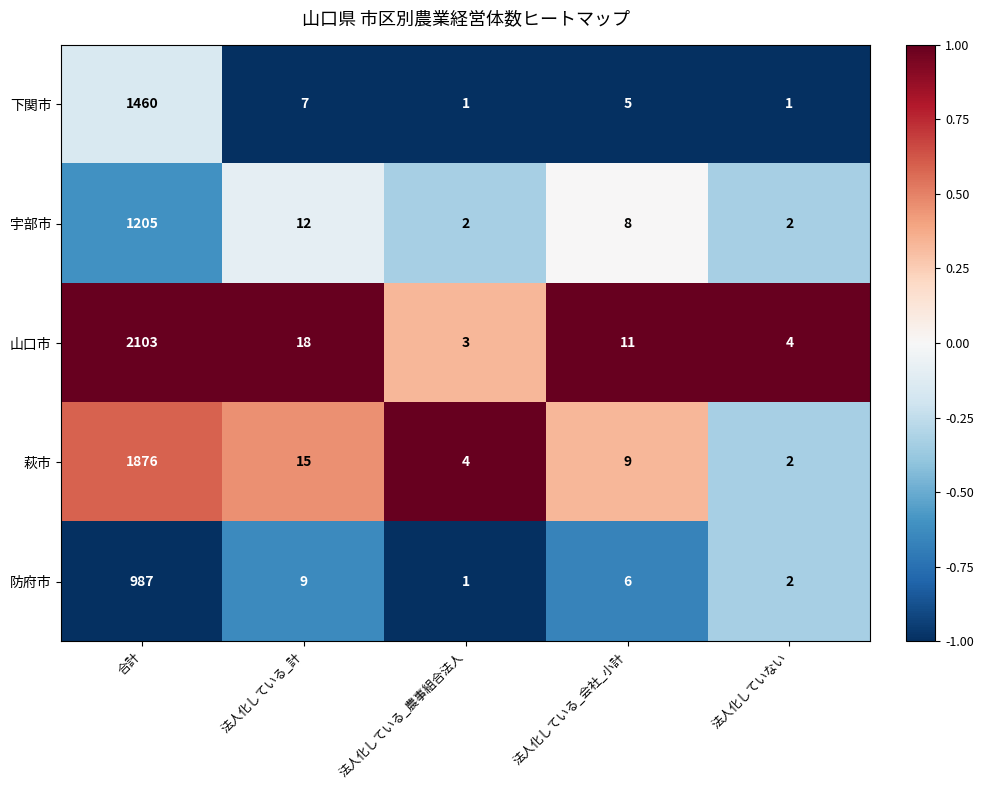

What is the spread (max minus min) of values at 法人化している_計?

11